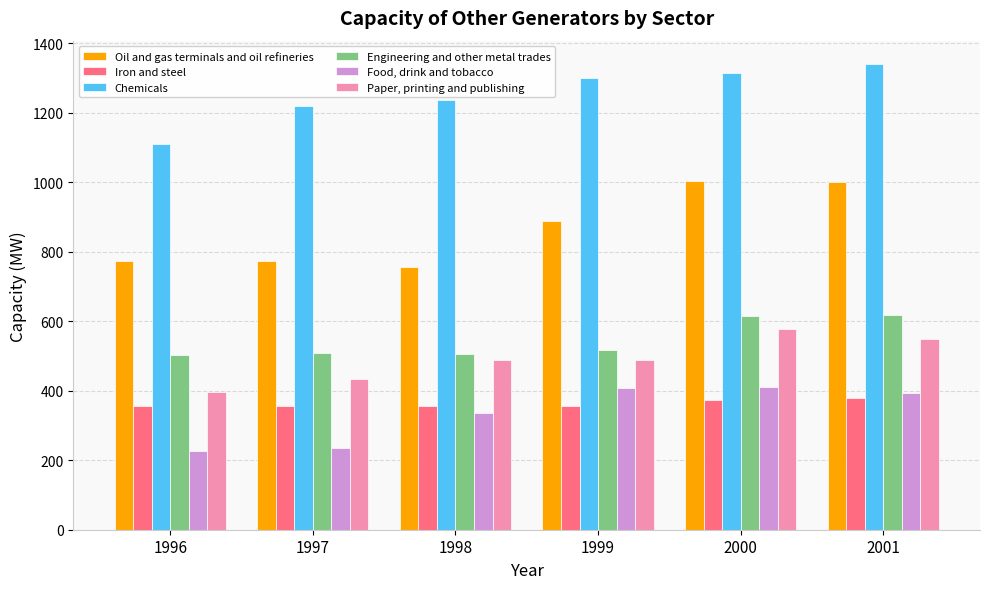

What is the difference between the maximum and minimum values in the Oil and gas terminals and oil refineries series?

246